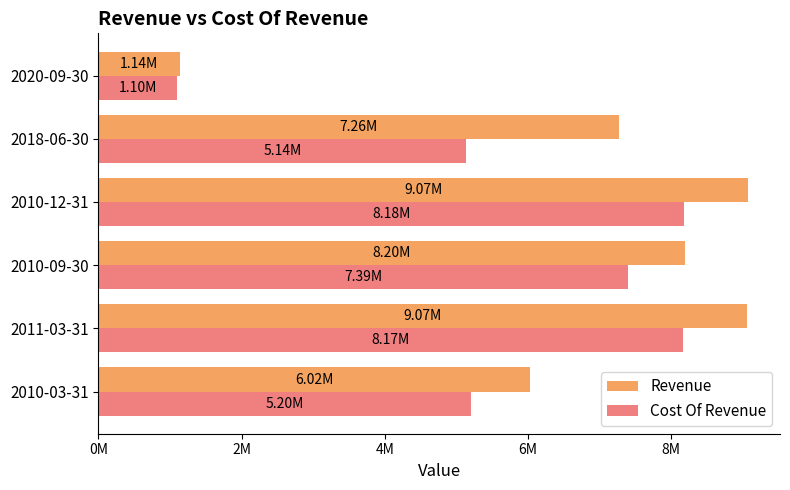

Which category has the lowest value across all series?

2020-09-30